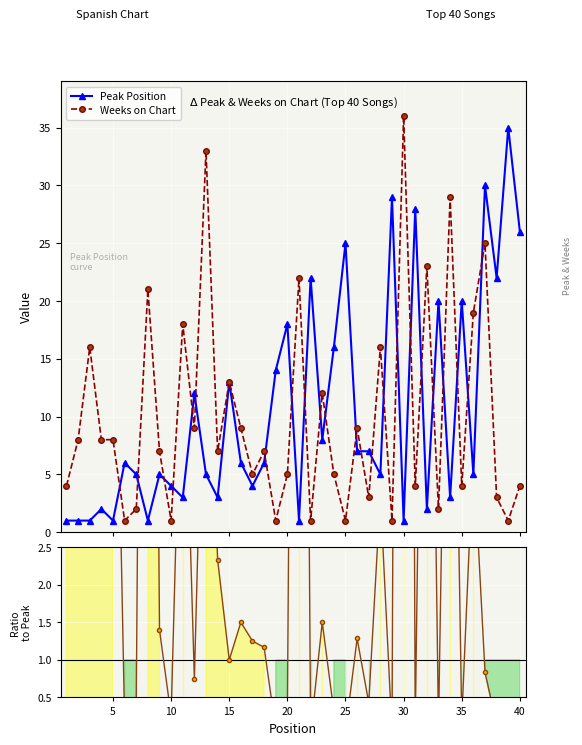

True or false: Peak Position has more than 1 points higher than both neighbors.

True